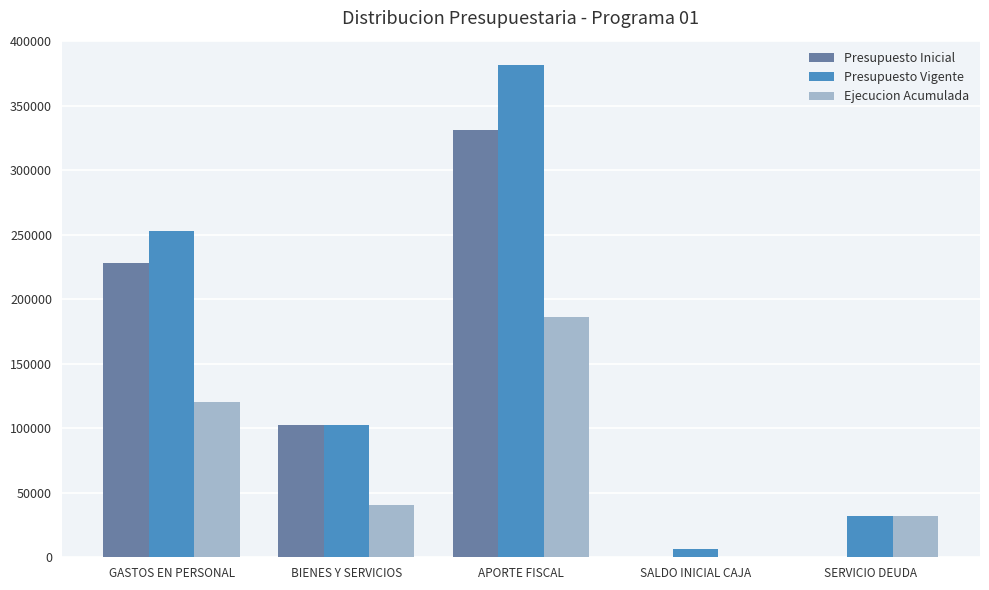

At which label is Ejecucion Acumulada closest to 93155?

GASTOS EN PERSONAL